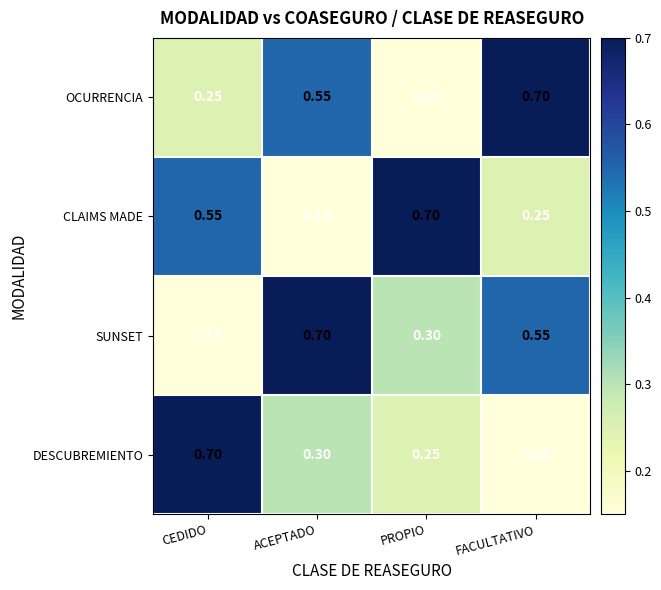

What is the total value across all series at PROPIO?

1.4